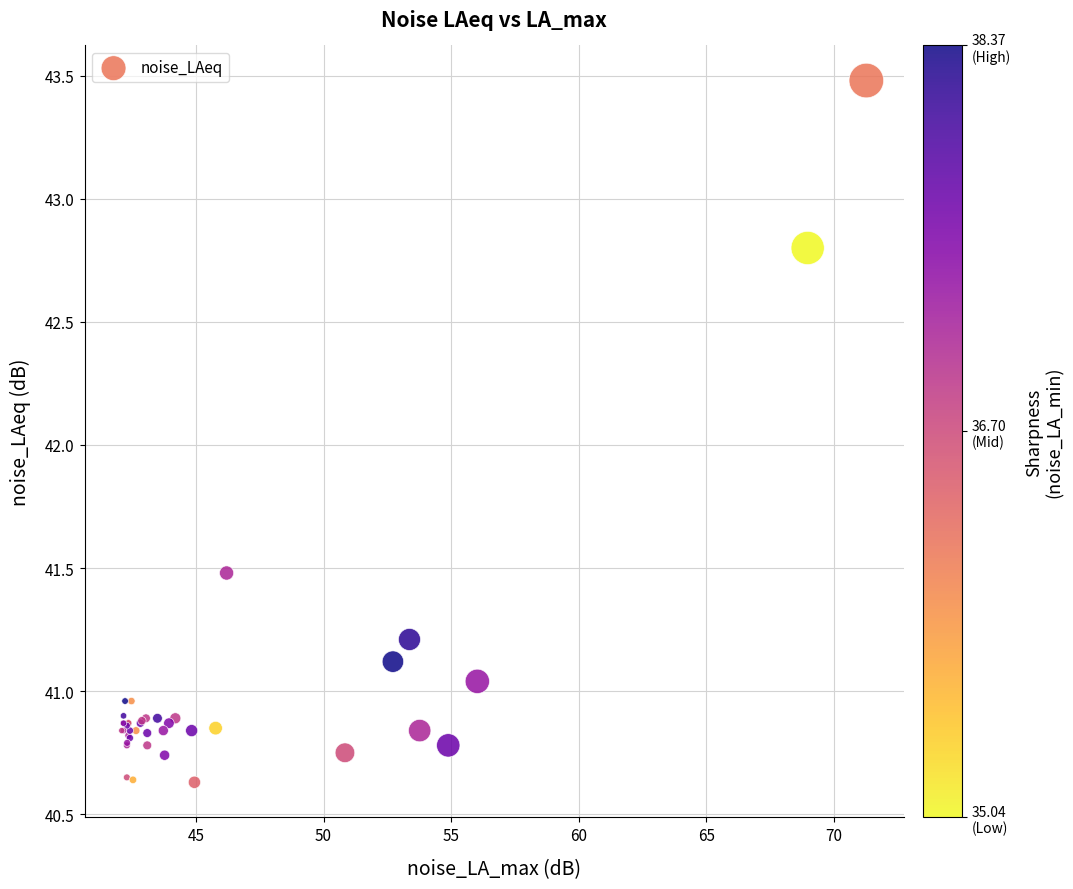

What Y value in the scatter plot is closest to 42?

41.5